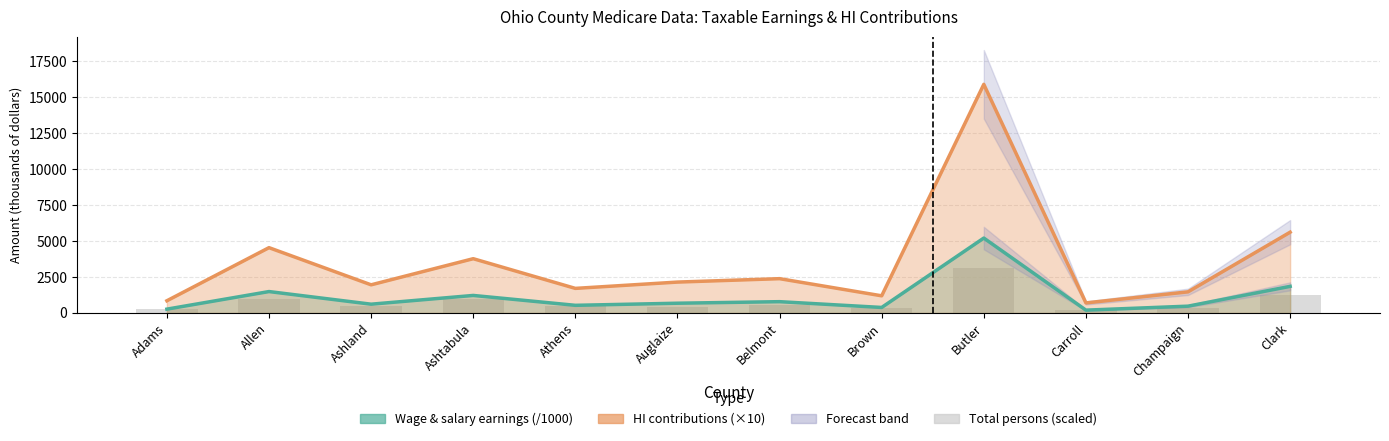

Does the chart contain stacked bars?

No